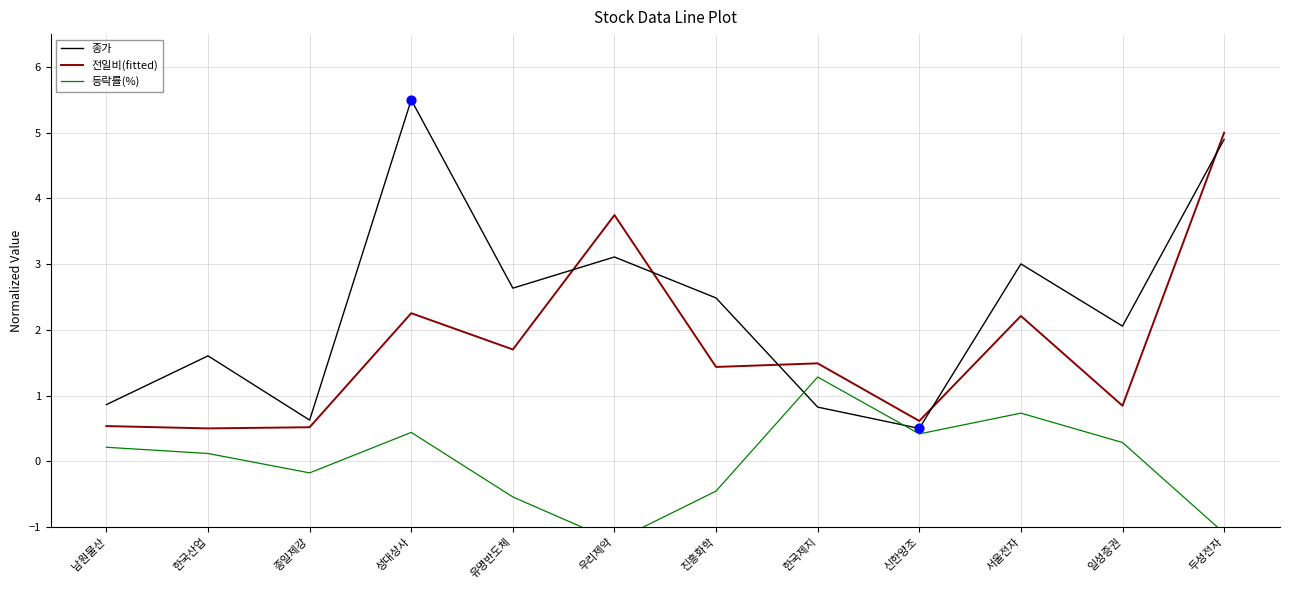

Which series reaches the minimum Y coordinate?

등락률(%)